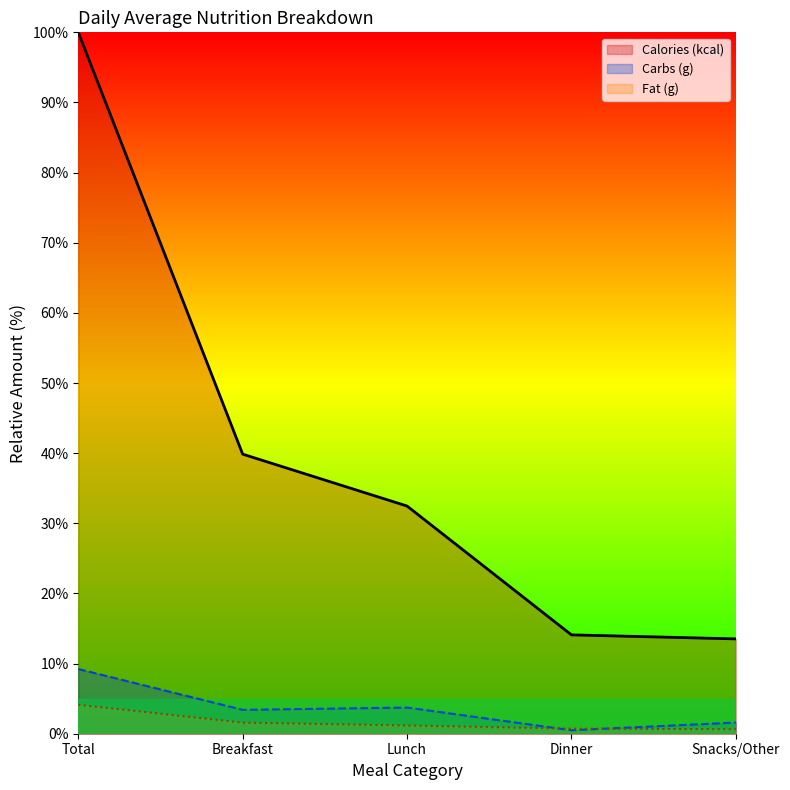

What is the difference between the second highest and minimum values in the Fat (g) series?

0.9